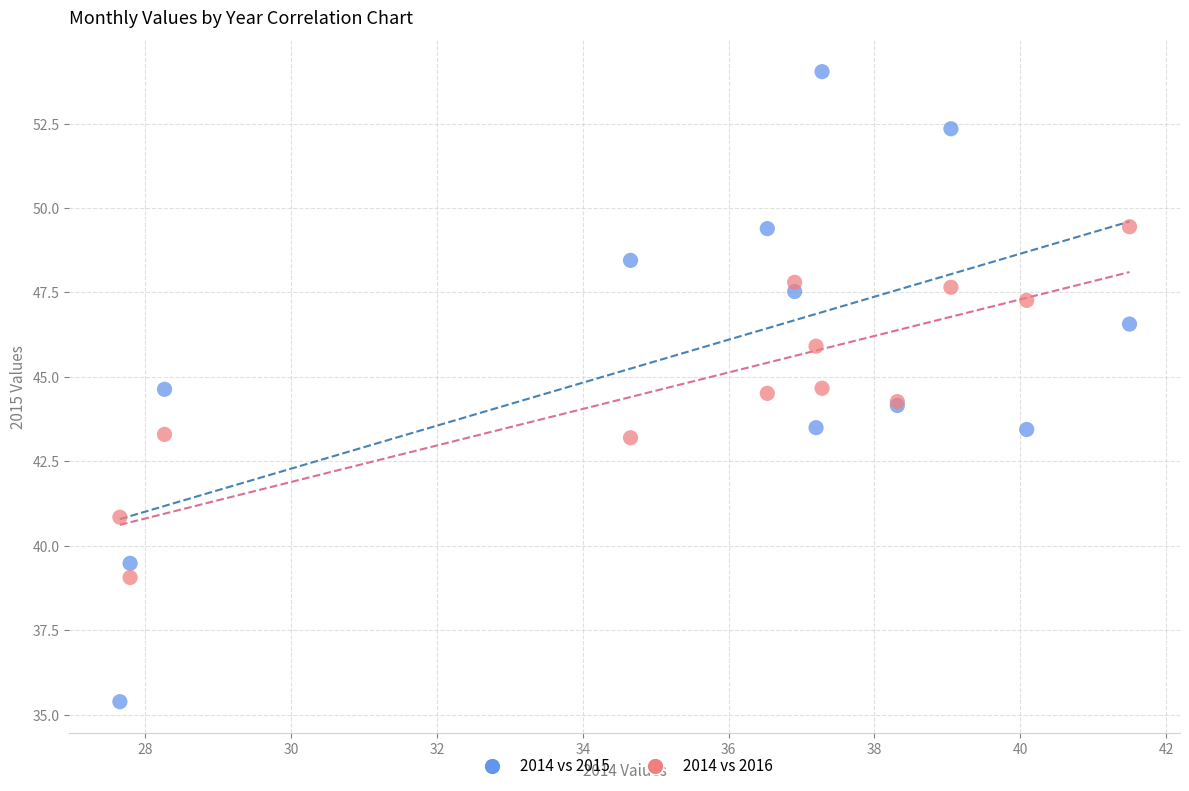

Which series contains the lowest Y value?

2014 vs 2015